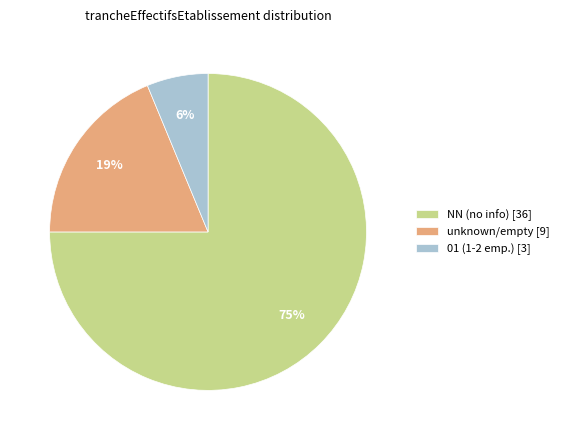

Combined, do 01 (1-2 emp.) [3] and unknown/empty [9] account for over 50%?

No